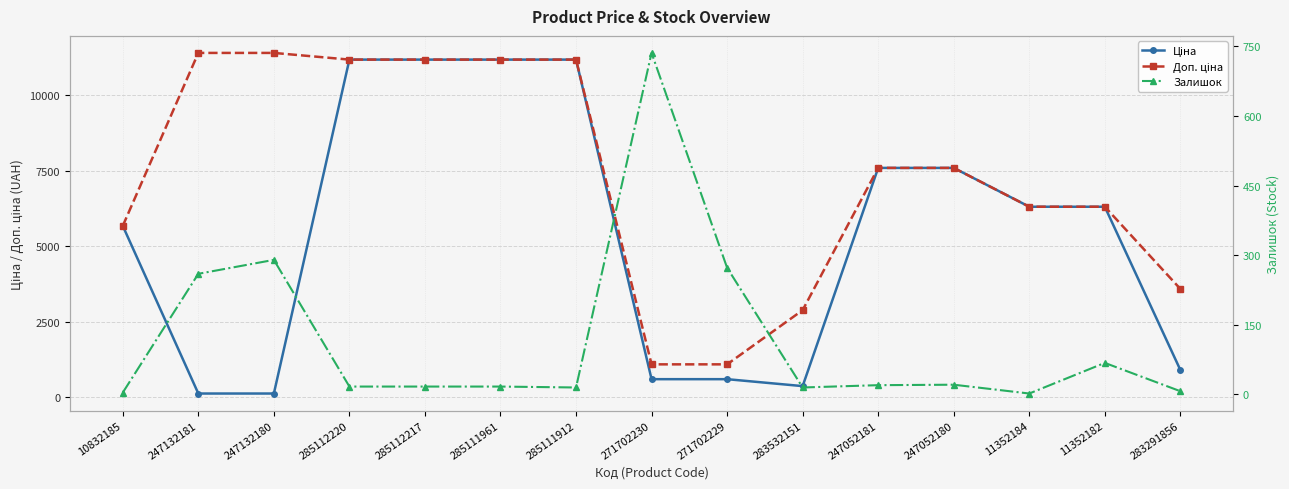

At which category is the sum across all series the highest?

285112220